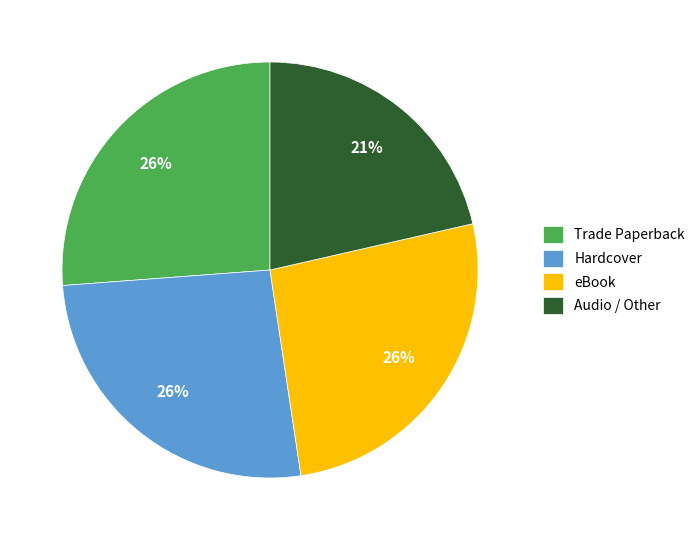

True or false: eBook accounts for 26% of the total.

True